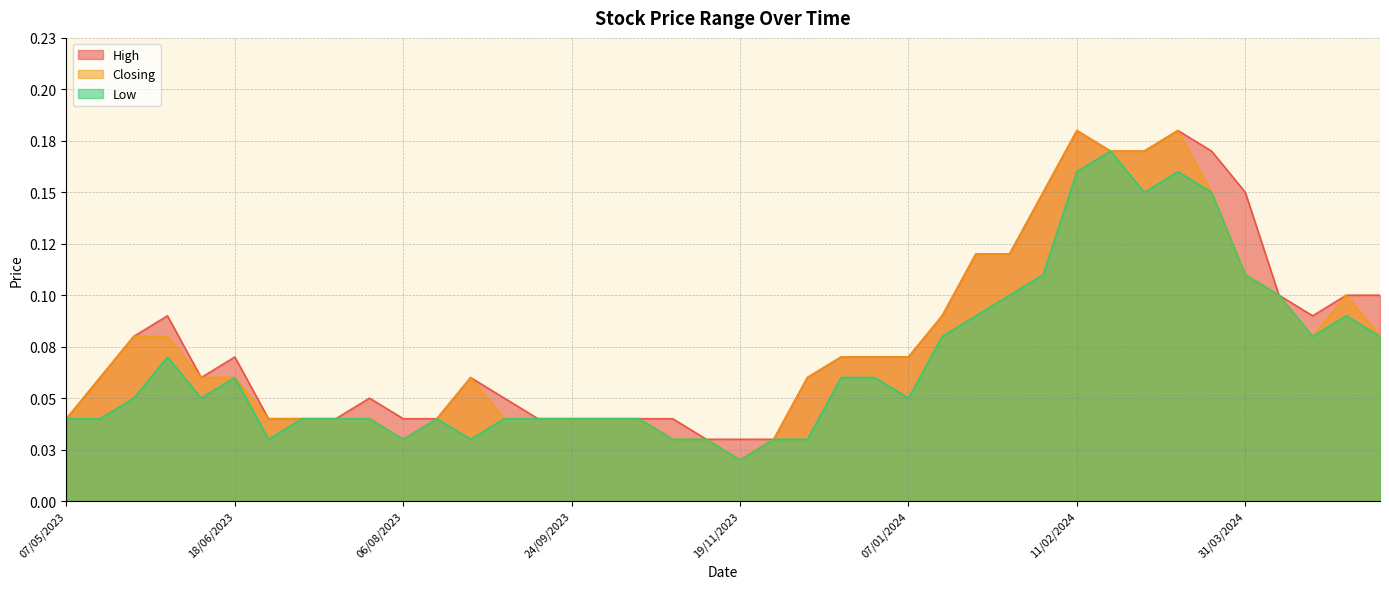

At how many categories does at least one series exceed 0?

40